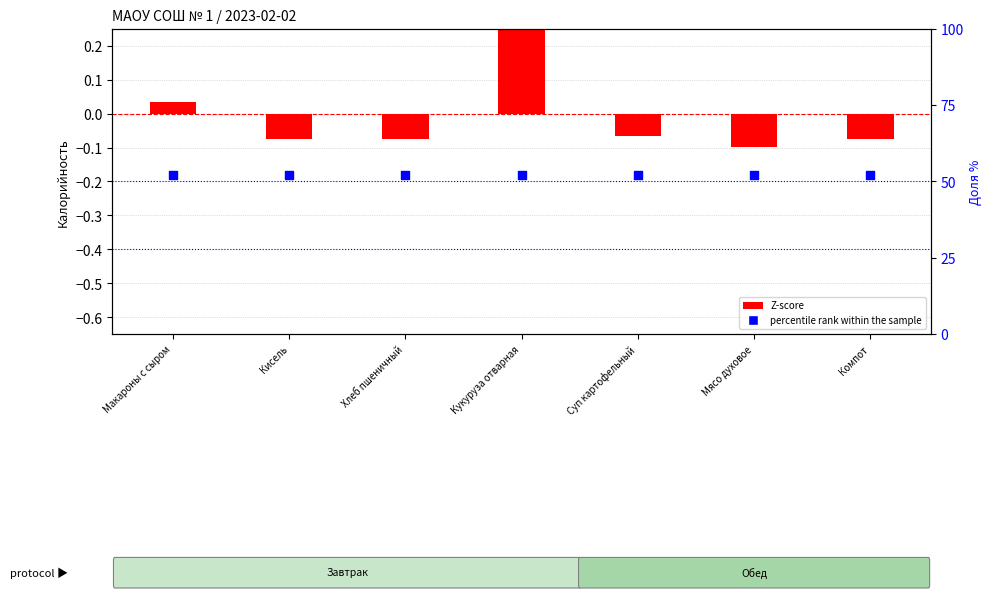

What is the total value across all series at Макароны с сыром?

-0.1